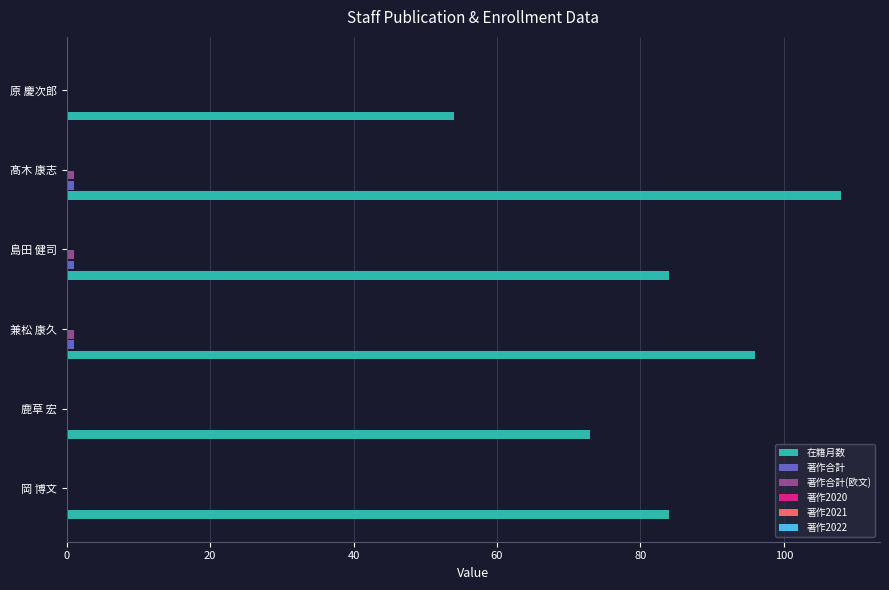

What is the greatest value displayed?

108